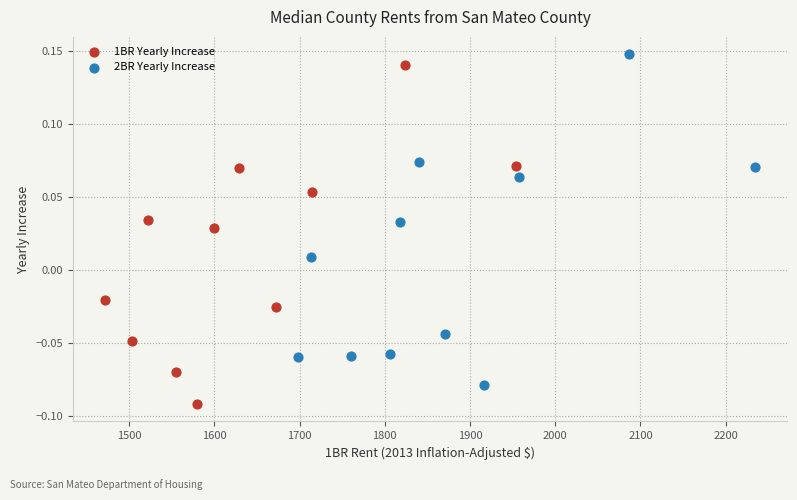

Which series has the largest Y range (max minus min)?

1BR Yearly Increase